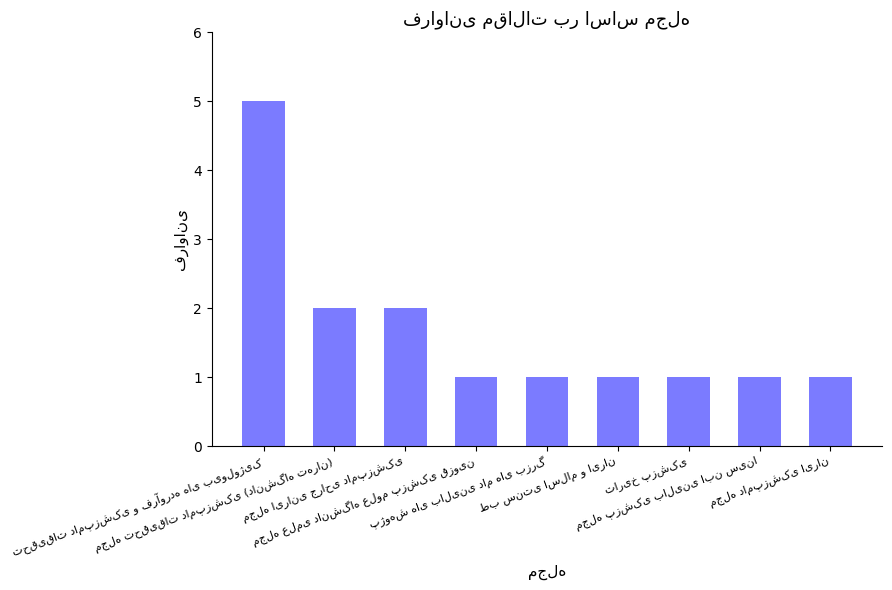

What is the difference between the maximum and minimum values?

4